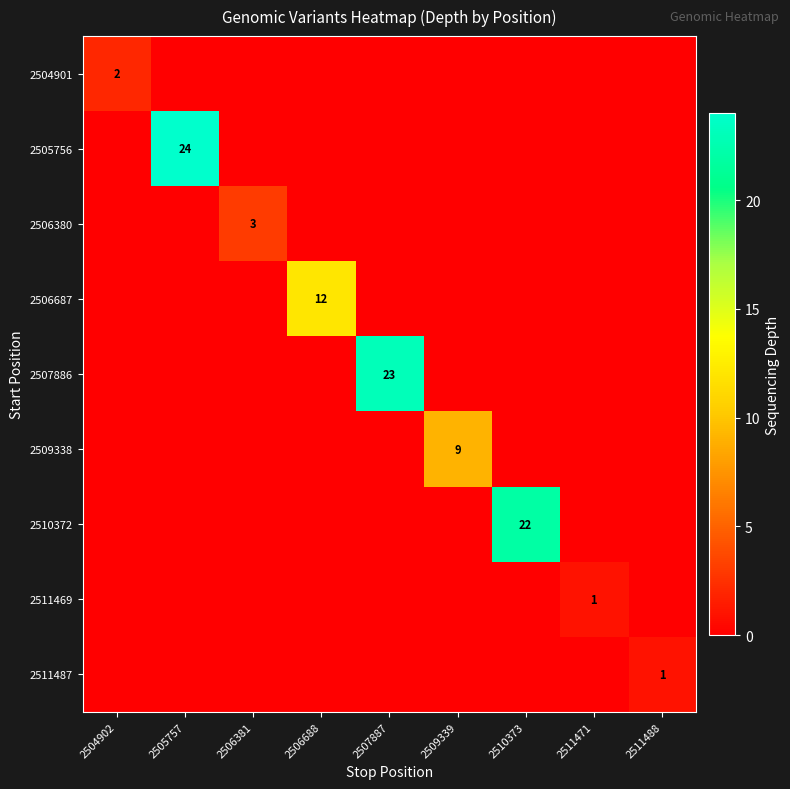

True or false: 2507886 has a value of 23 at 2507887.

True